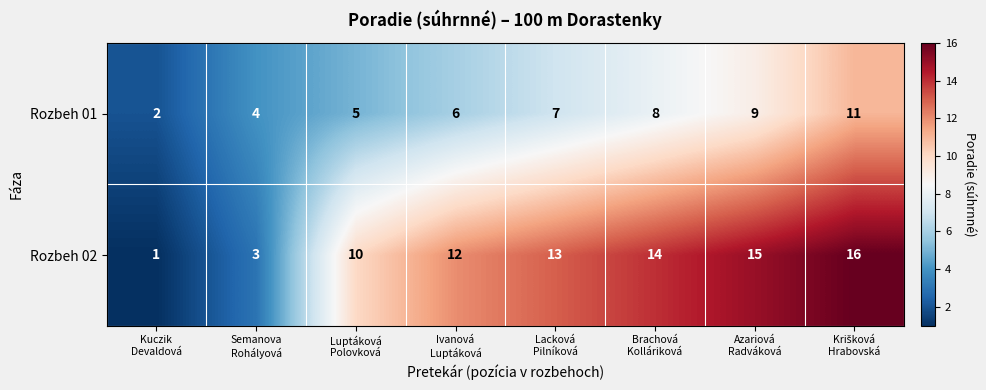

List the series in order of their overall mean, lowest first.

Rozbeh 01, Rozbeh 02